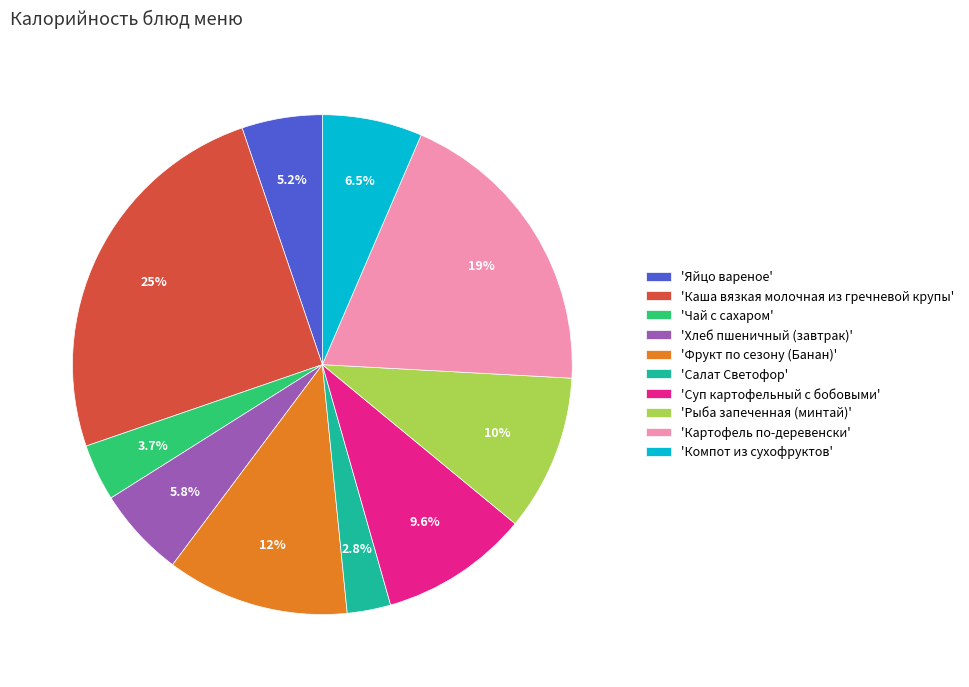

Count the number of slices in the pie.

10